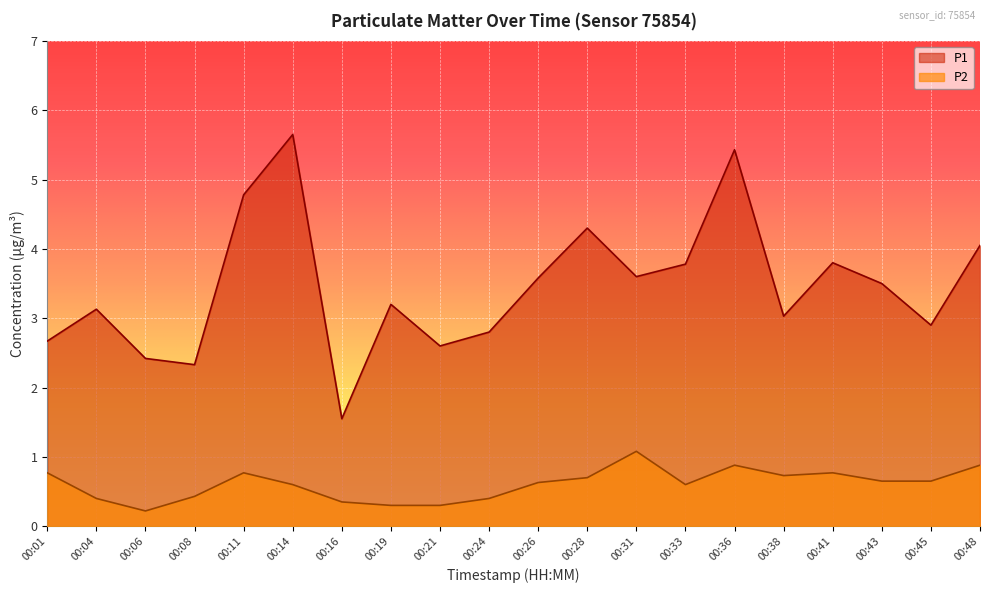

At how many categories does at least one series exceed 1?

20